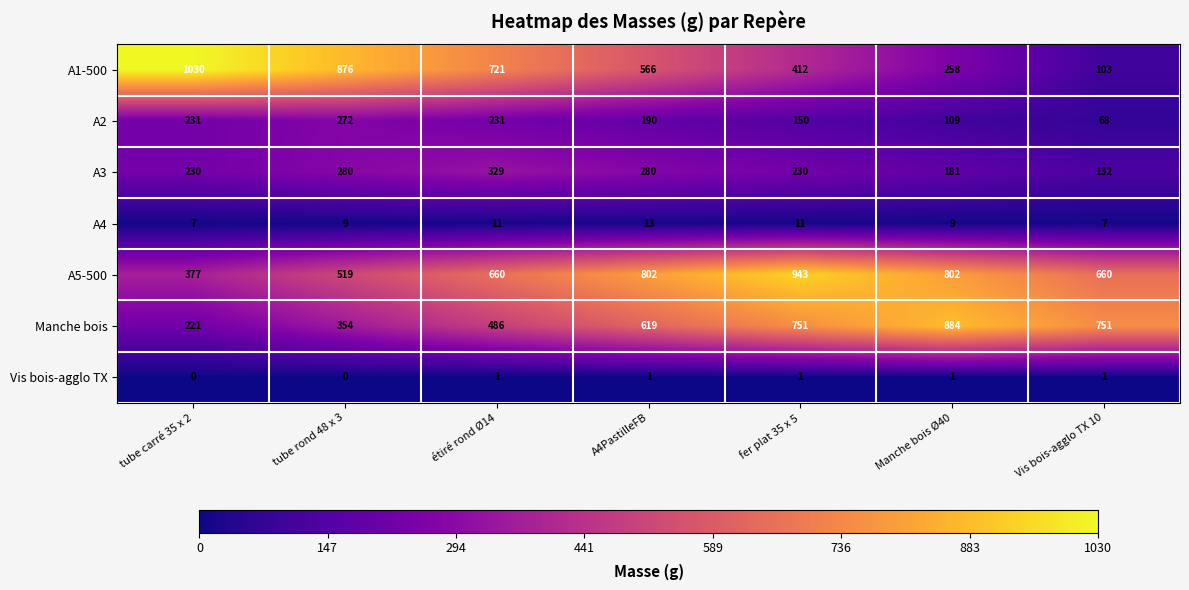

At which category is the sum across all series the highest?

fer plat 35 x 5